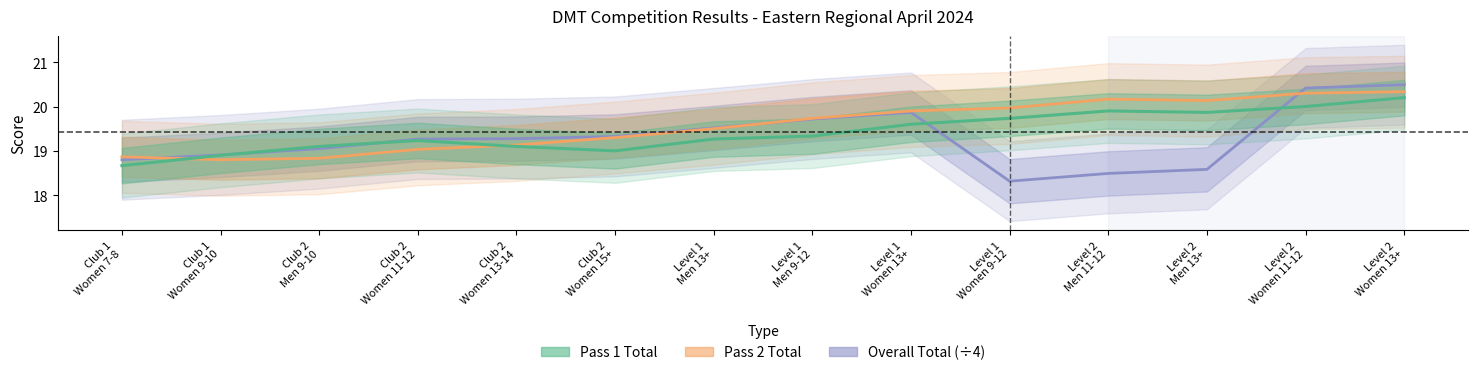

What is the spread (max minus min) of values at Club 2
Men 9-10?

0.3